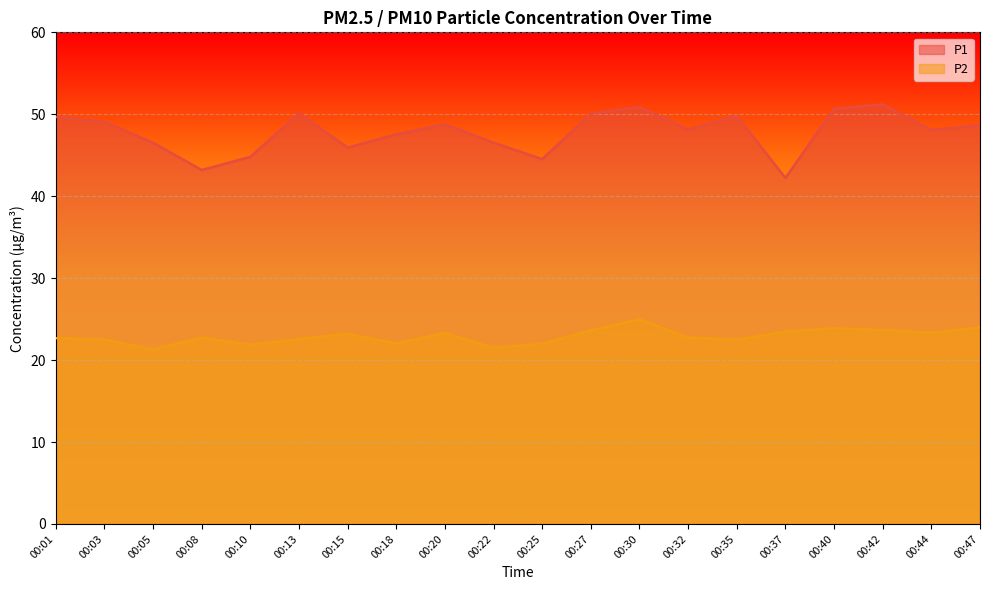

Reading left to right, list all the values displayed in this chart.

P1: 49.7	49.1	46.5	43.2	44.8	50.1	45.9	47.5	48.8	46.5	44.5	50.1	50.9	48.1	49.8	42.2	50.7	51.2	48.1	48.7
P2: 22.7	22.5	21.3	22.7	21.9	22.6	23.2	22.0	23.3	21.5	22.0	23.6	25.0	22.8	22.5	23.5	23.9	23.7	23.3	24.0